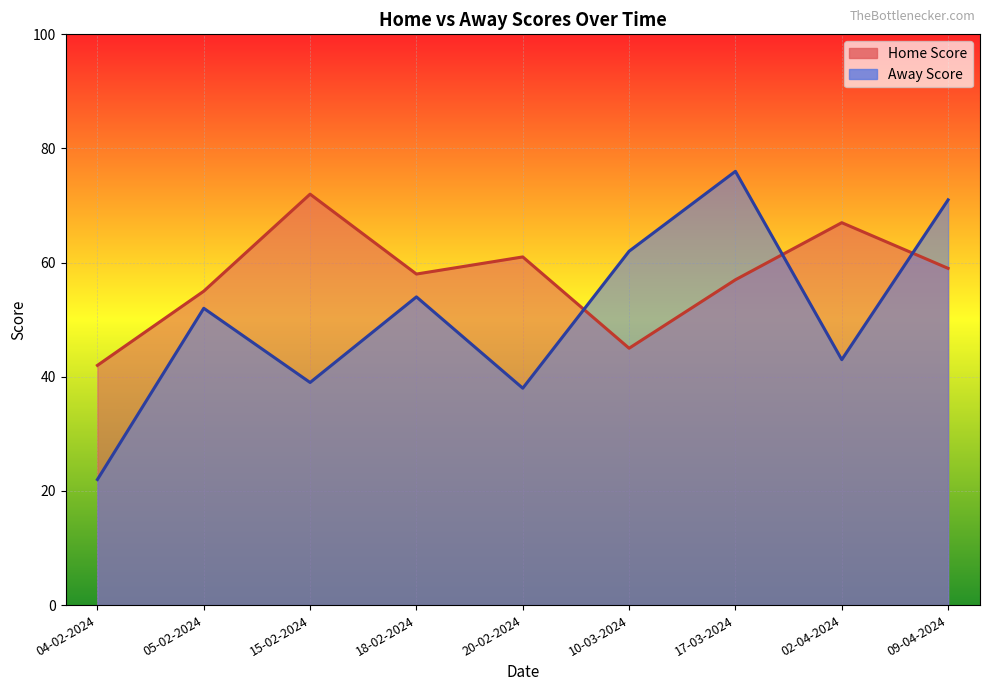

What is the sum of the Away Score values at 18-02-2024 and 09-04-2024?

125